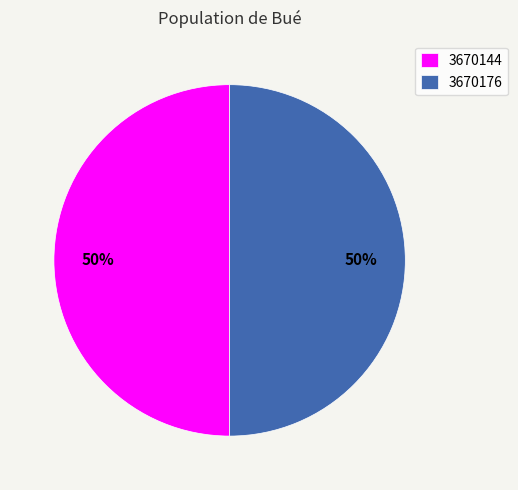

What is the ratio of the value at 3670176 to the value at 3670144?

1.0